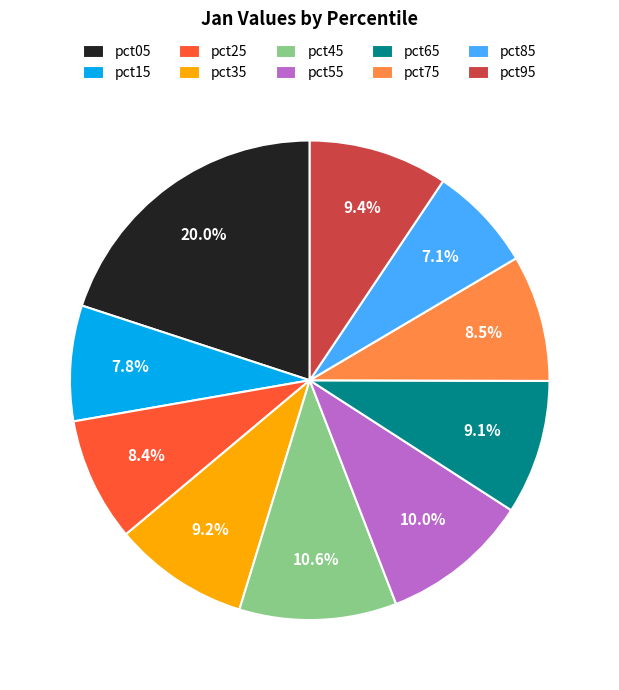

To the nearest percent, what percentage of the pie is pct95?

9%